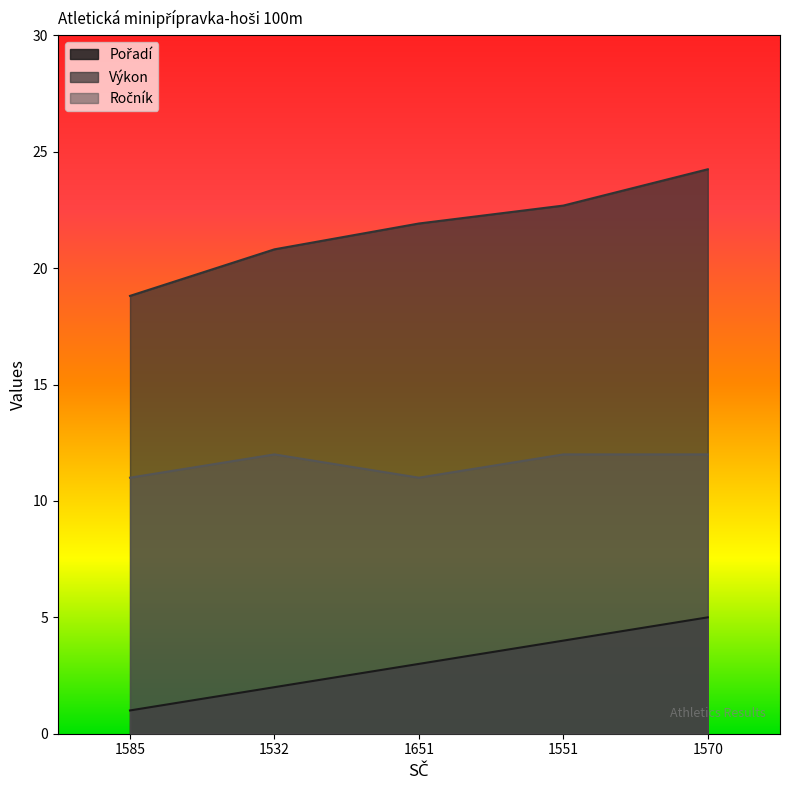

Which has a higher value, 1585 or 1570?

1570